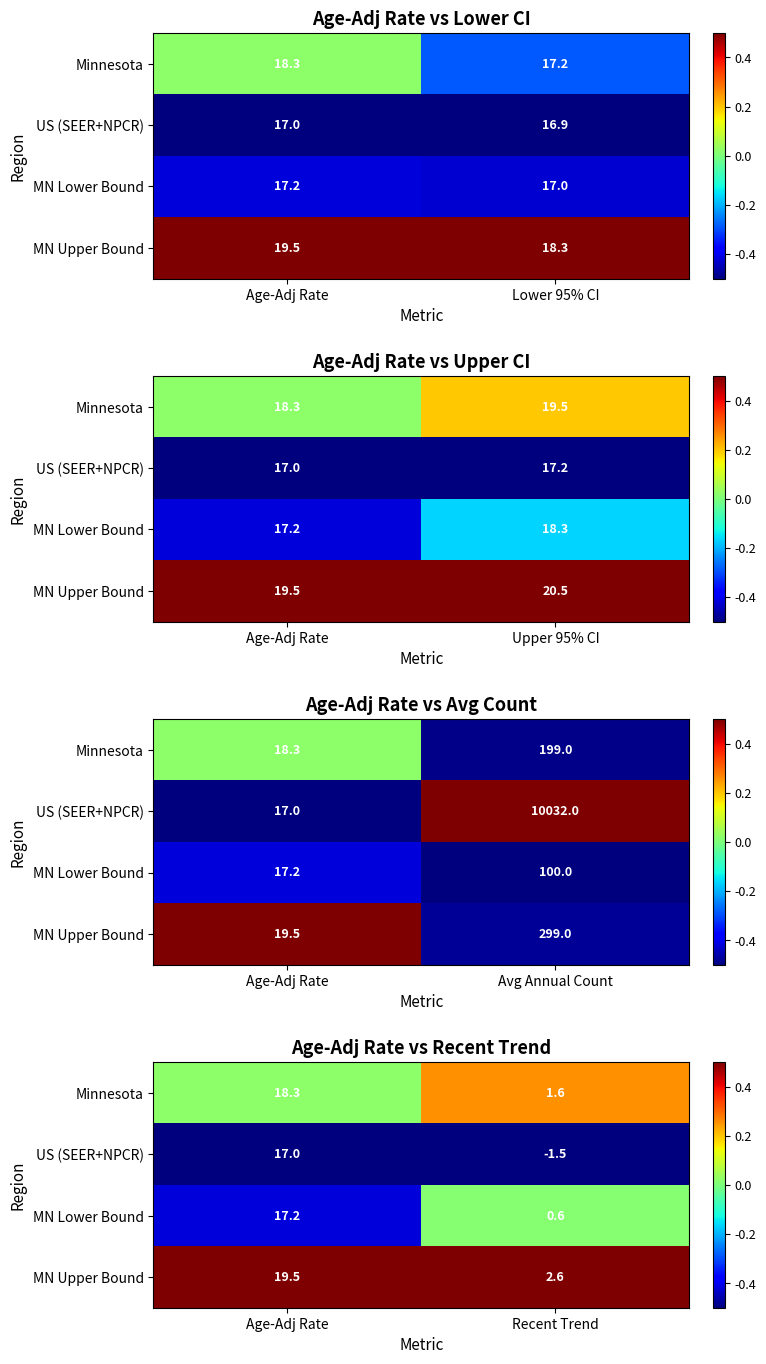

The value of MN Upper Bound at Recent Trend is 0.2. True or false?

False